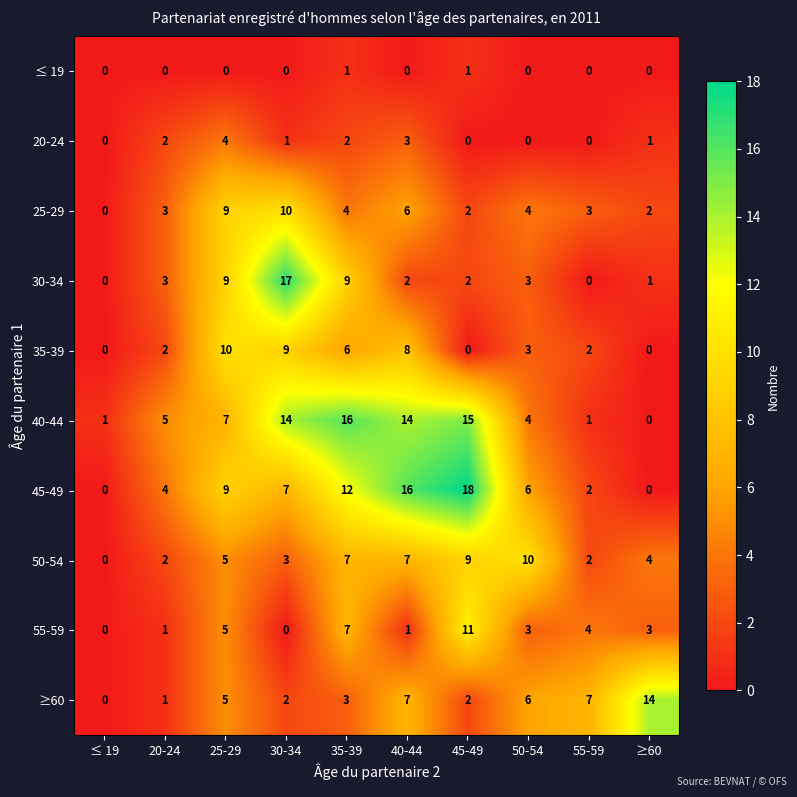

Is it true that 45-49 equals 2 at 55-59?

True